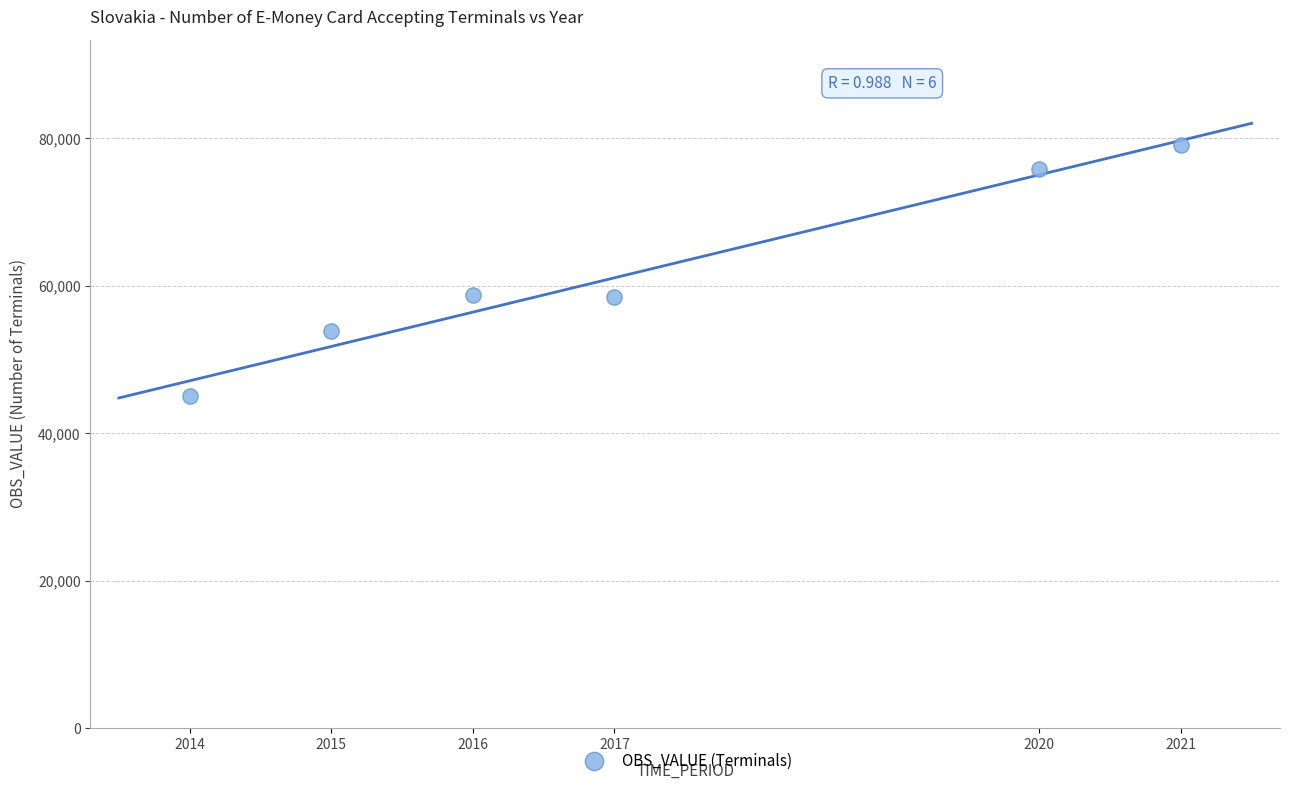

What is the range of X values (max minus min)?

7